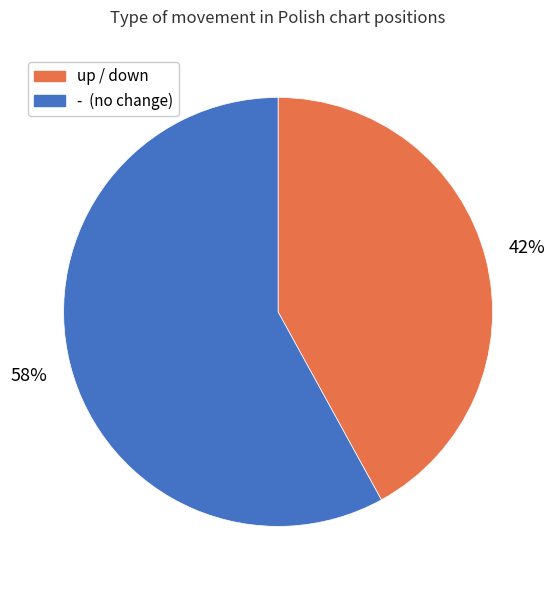

Count the number of slices in the pie.

2